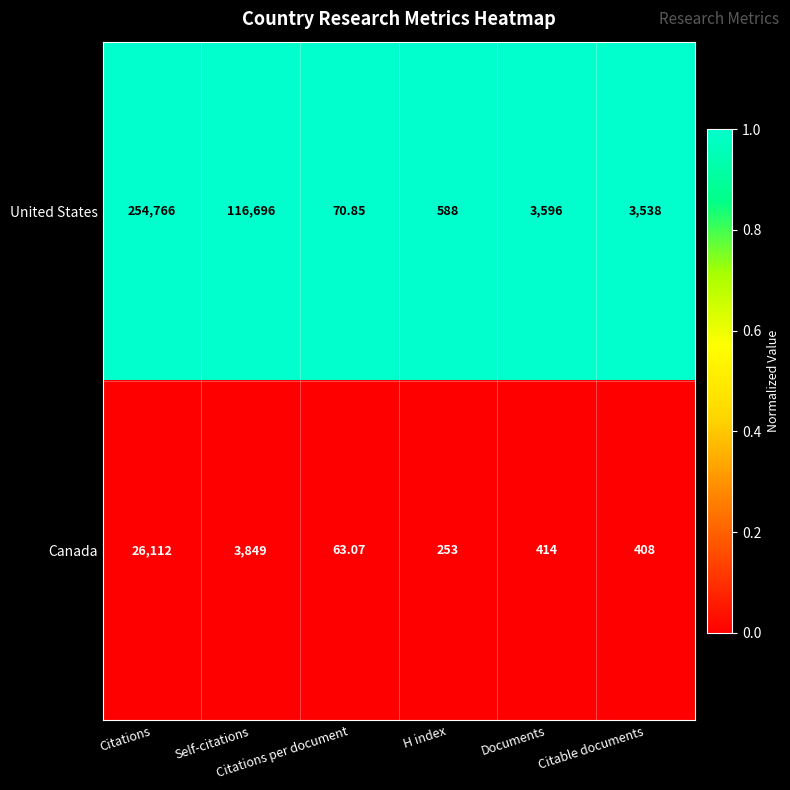

List the series in order of their overall mean, highest first.

United States, Canada